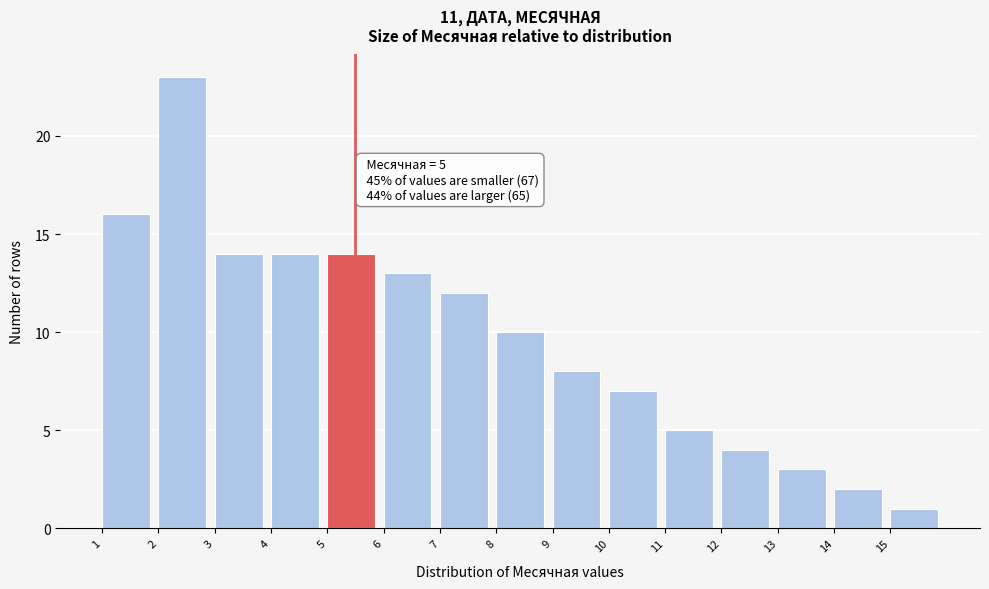

Over which range of the x-axis is the bar tallest?

2 to 3